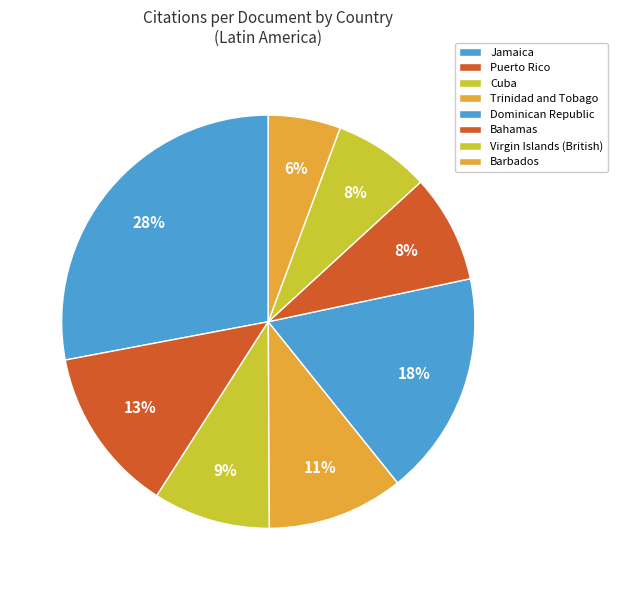

Count the number of slices in the pie.

8